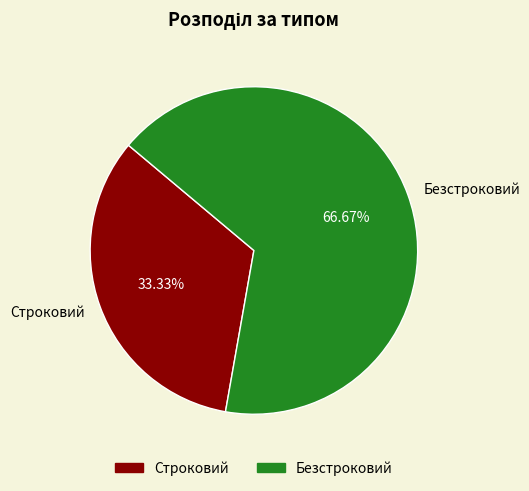

Approximately how many times larger is the value at Строковий compared to Безстроковий?

0.5